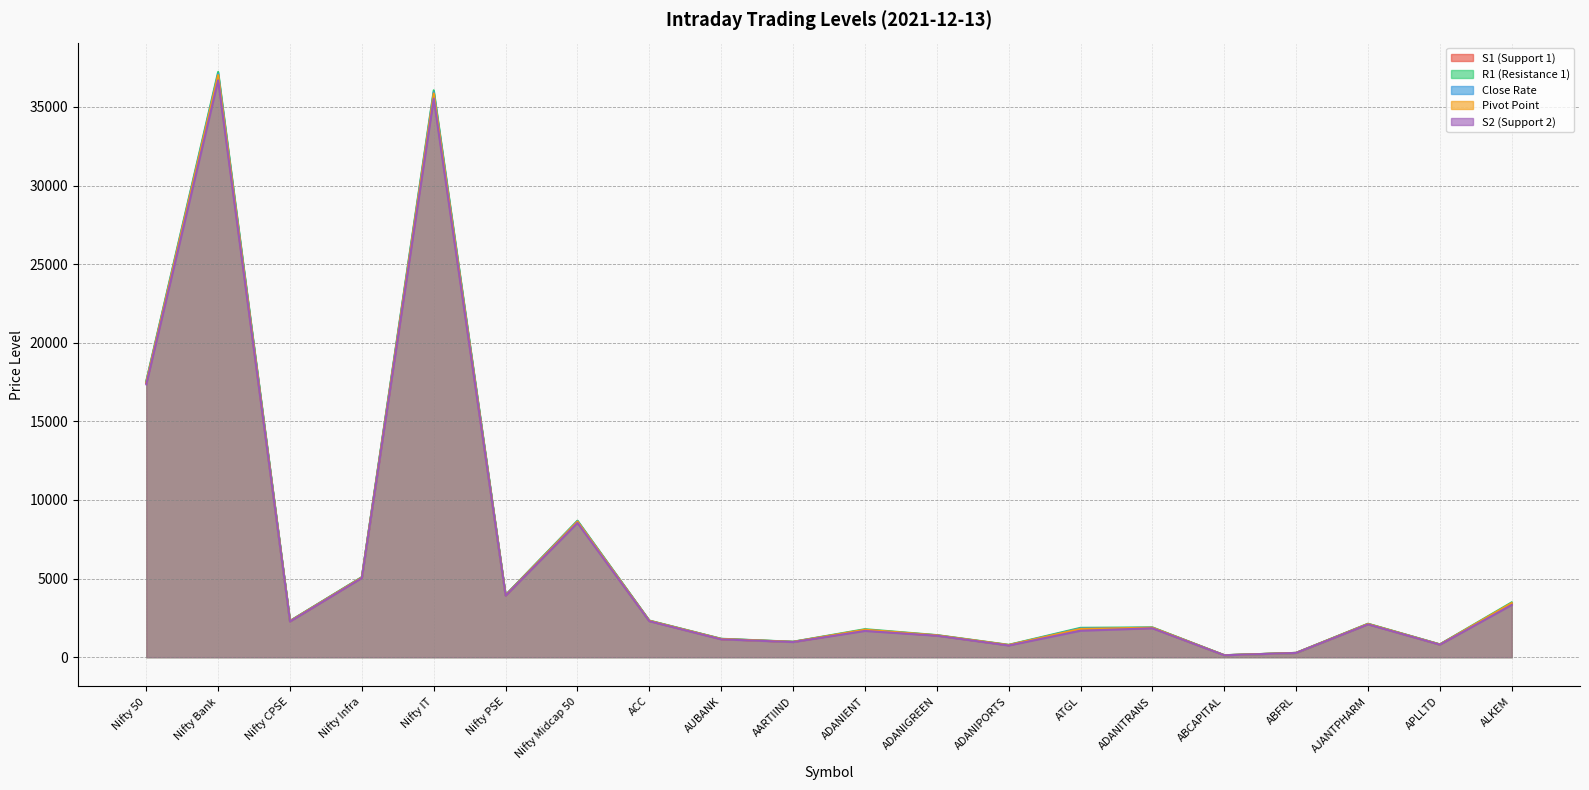

True or false: Close Rate has a value of 287.3 at AUBANK.

False